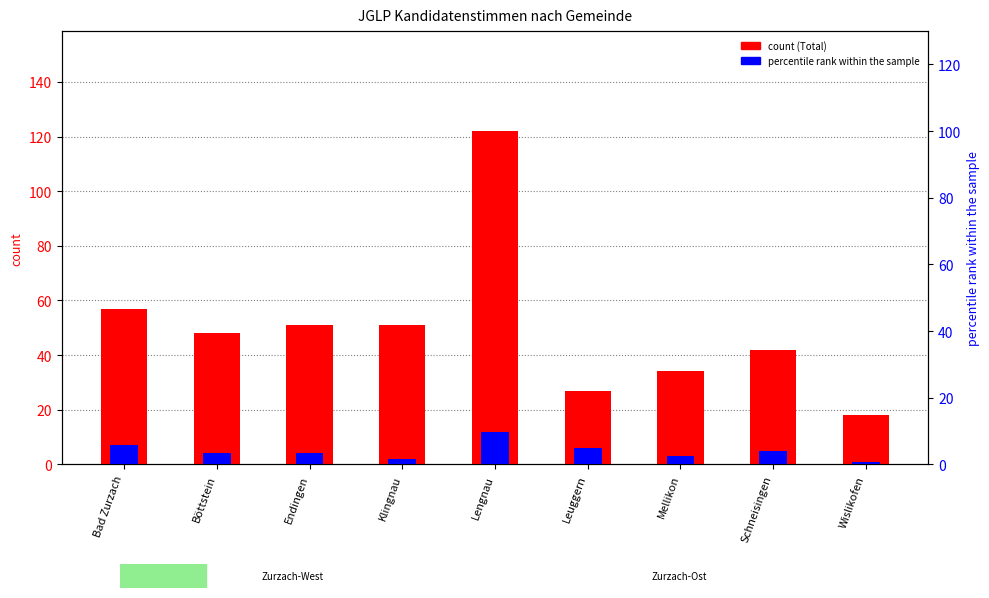

At which label does 02 Friedli Corina reach its peak?

Lengnau